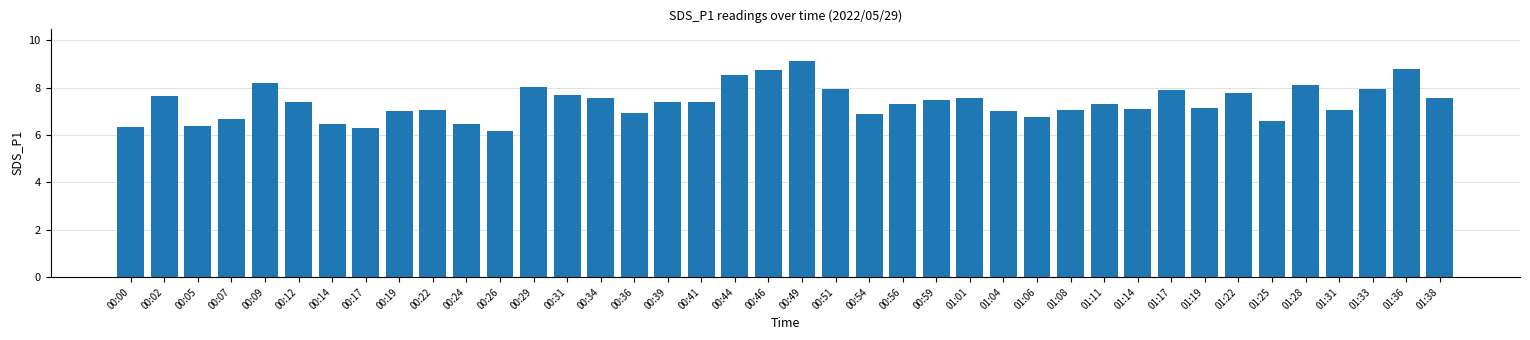

What is the sum of the values at 01:06 and 01:25?

13.4